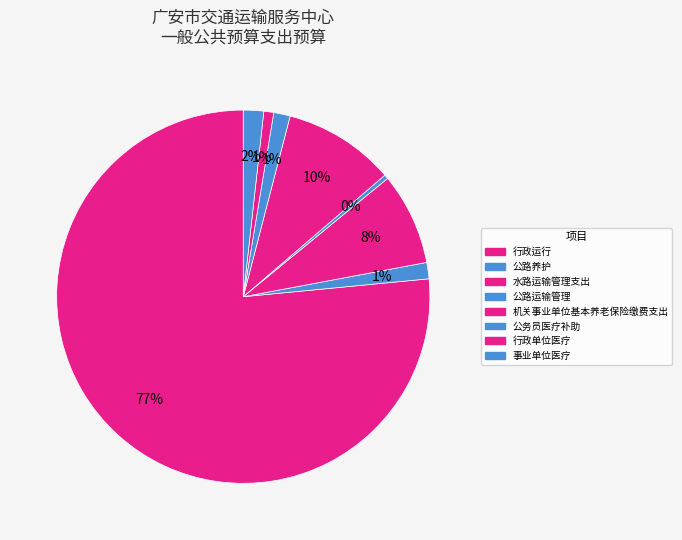

Is there a majority slice in this chart?

Yes